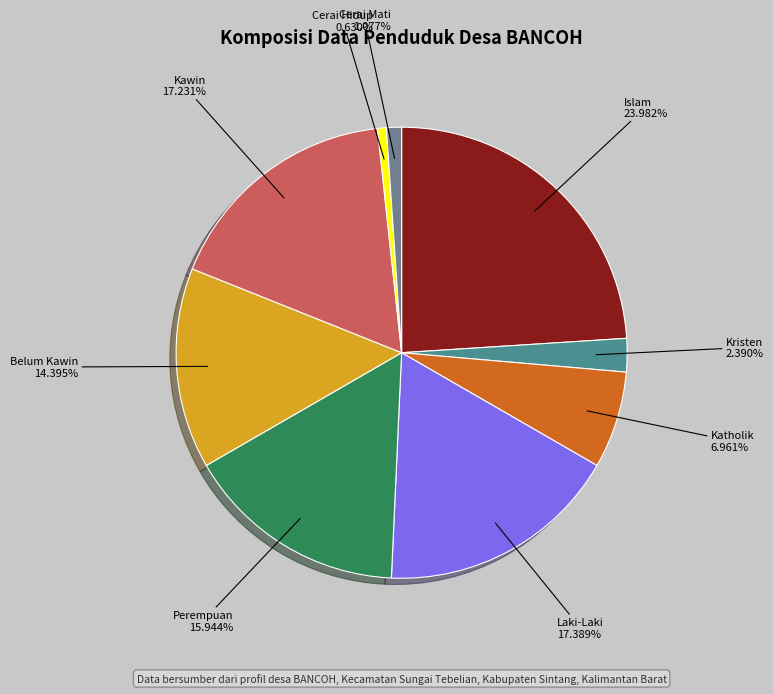

How many slices are in this pie chart?

9